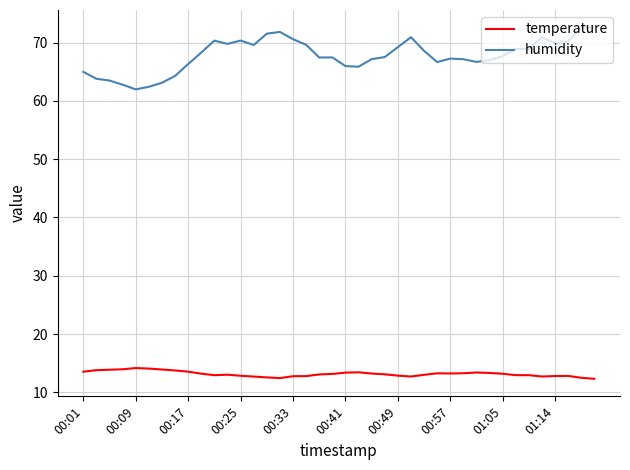

What is the highest value of the humidity series?

72.6